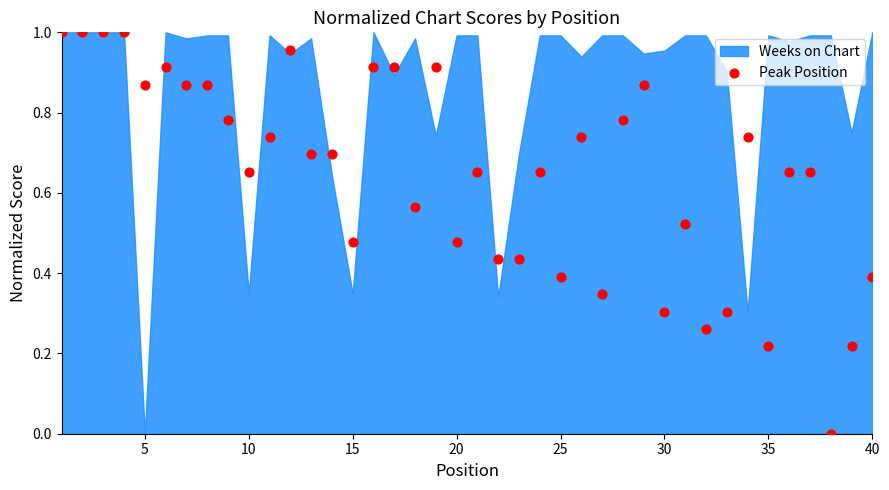

What is the range of X values (max minus min)?

39.0